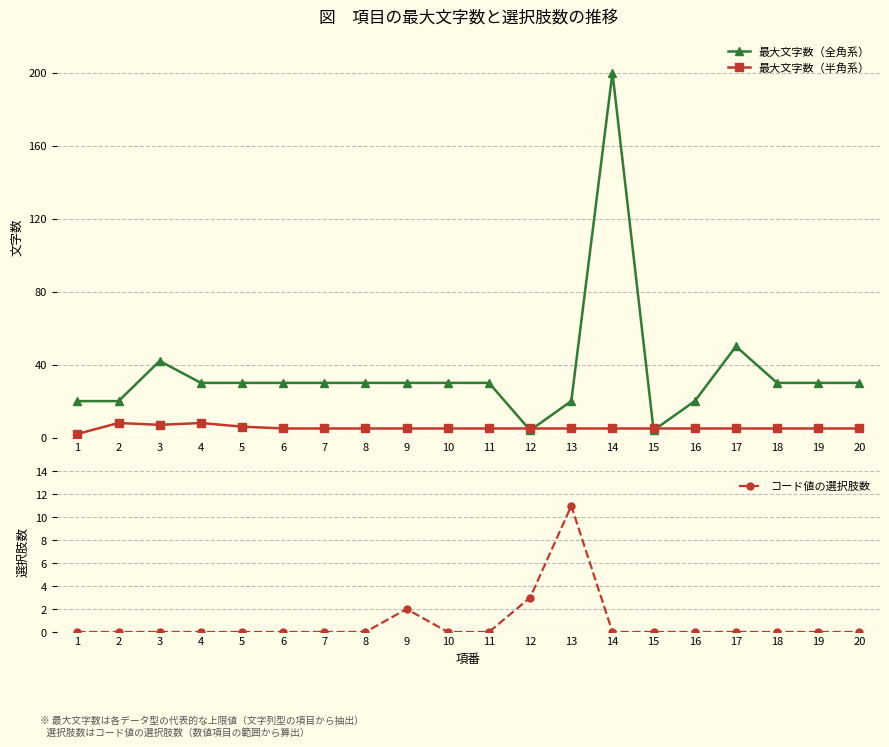

What is the sum of all 最大文字数（半角系） values?

106